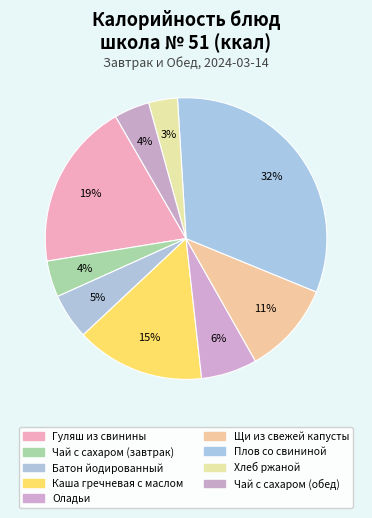

Is Чай с сахаром (завтрак) the majority of the pie?

No